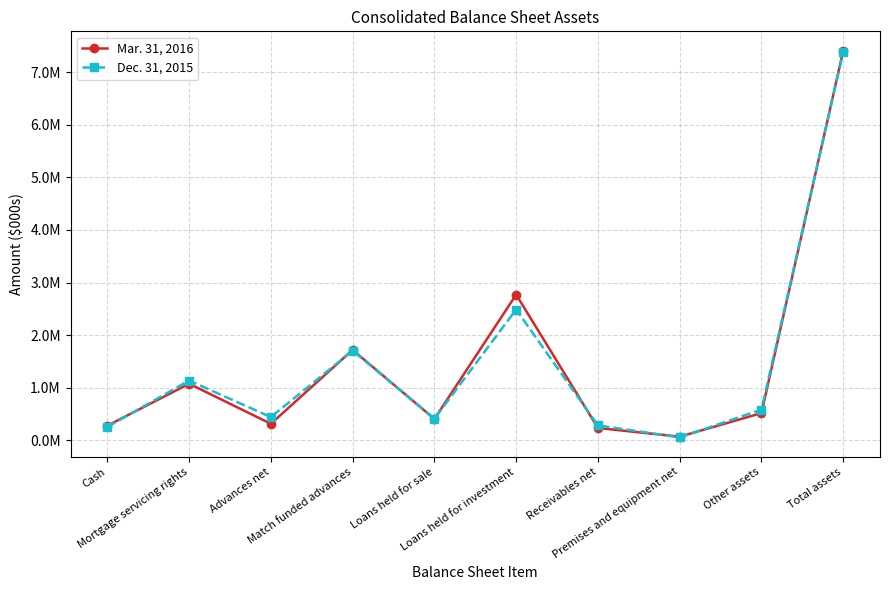

Reading left to right, list all the values displayed in this chart.

Mar. 31, 2016: 280513	1078213	317348	1720897	408809	2771242	237583	72323	520182	7407110
Dec. 31, 2015: 257272	1138569	444298	1706768	414046	2488253	286981	57626	586495	7380308